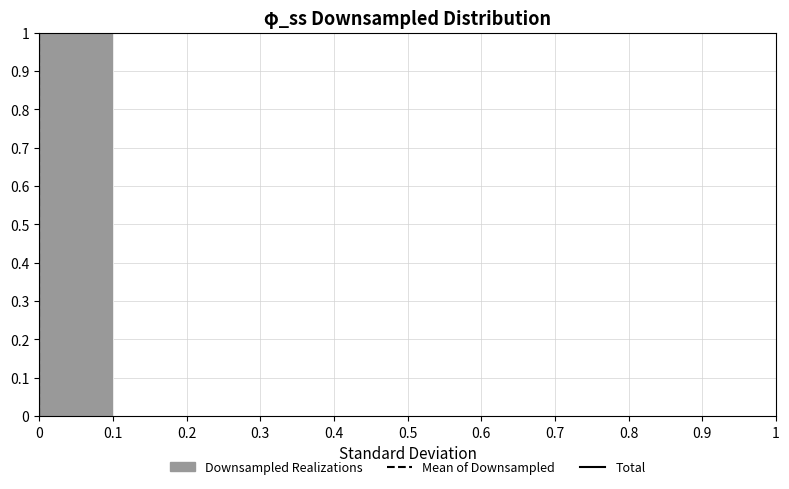

Reading left to right, list every bar in this chart as the range it spans on the x-axis followed by its height. The values are not printed on the chart, so give them approximately, as read against the axis.

0 to 0.1: 1
0.1 to 0.2: 0
0.2 to 0.3: 0
0.3 to 0.4: 0
0.4 to 0.5: 0
0.5 to 0.6: 0
0.6 to 0.7: 0
0.7 to 0.8: 0
0.8 to 0.9: 0
0.9 to 1: 0